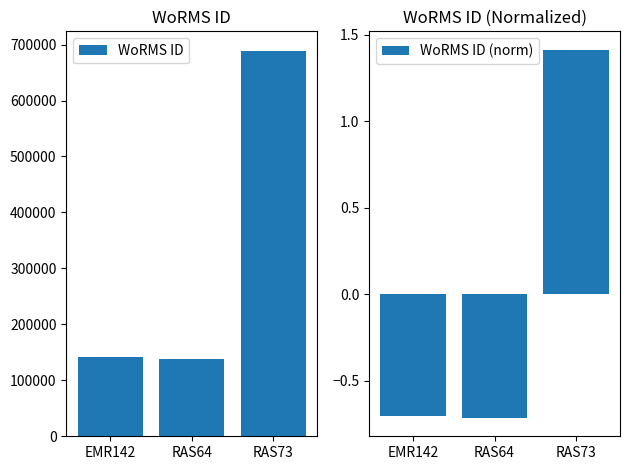

Reading left to right, extract all data points from this chart.

WoRMS ID: EMR142=141790.0	RAS64=138590.0	RAS73=689176.0
WoRMS ID (norm): EMR142=-0.7	RAS64=-0.7	RAS73=1.4